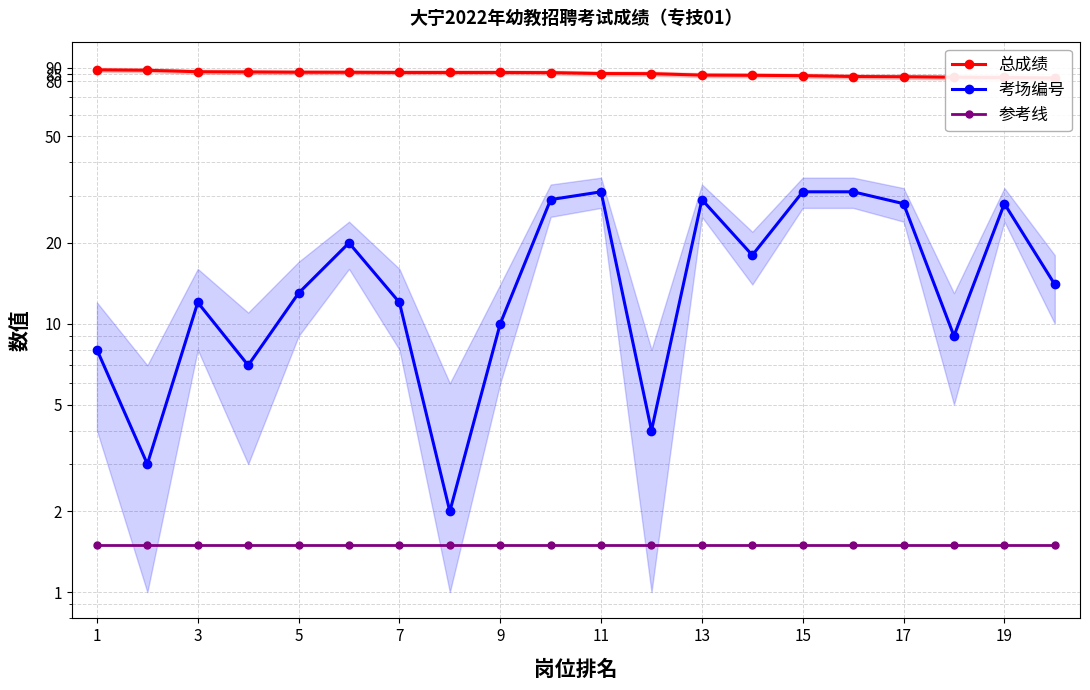

True or false: 总成绩 and 参考线 intersect in this chart.

False